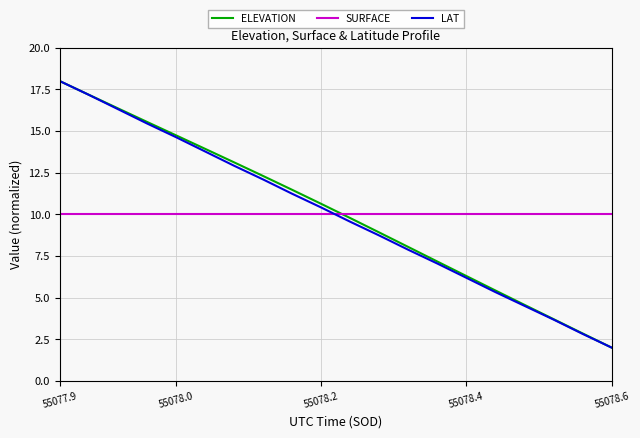

Reading left to right, list all the values displayed in this chart.

ELEVATION: 18.0	17.2	16.4	15.6	14.7	13.9	13.1	12.3	11.5	10.6	9.8	8.9	8.0	7.2	6.3	5.4	4.6	3.7	2.9	2.0
SURFACE: 10.0	10.0	10.0	10.0	10.0	10.0	10.0	10.0	10.0	10.0	10.0	10.0	10.0	10.0	10.0	10.0	10.0	10.0	10.0	10.0
LAT: 18.0	17.2	16.3	15.5	14.6	13.8	12.9	12.1	11.2	10.4	9.6	8.7	7.9	7.0	6.2	5.3	4.5	3.7	2.8	2.0